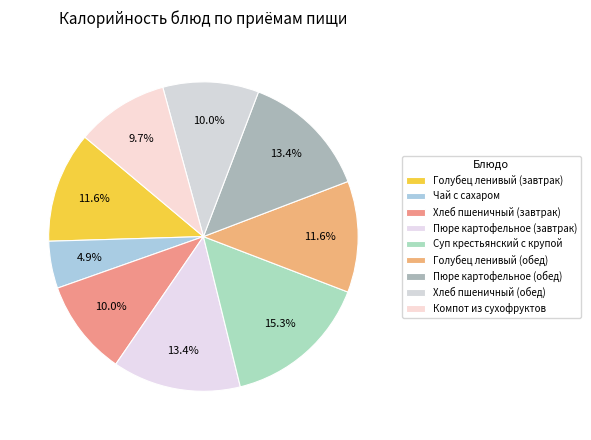

How many segments does this pie chart have?

9